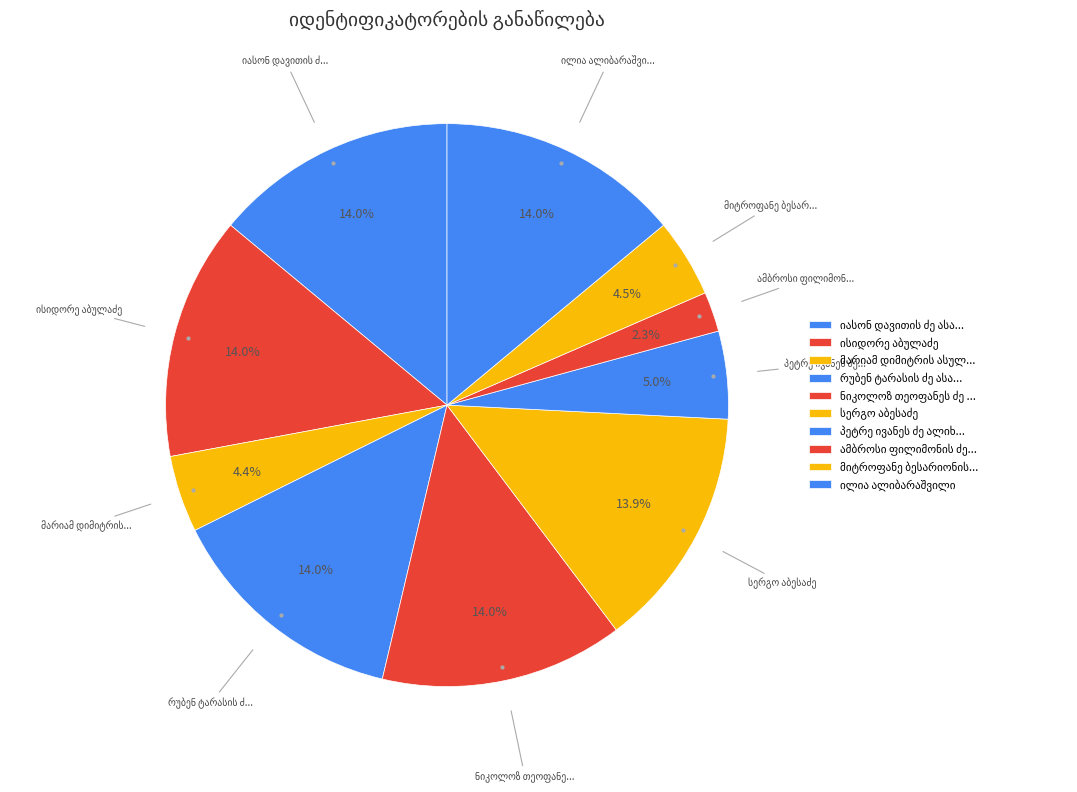

What percentage is the ნიკოლოზ თეოფანეს ძე ასათიანი slice, to the nearest percent?

14%